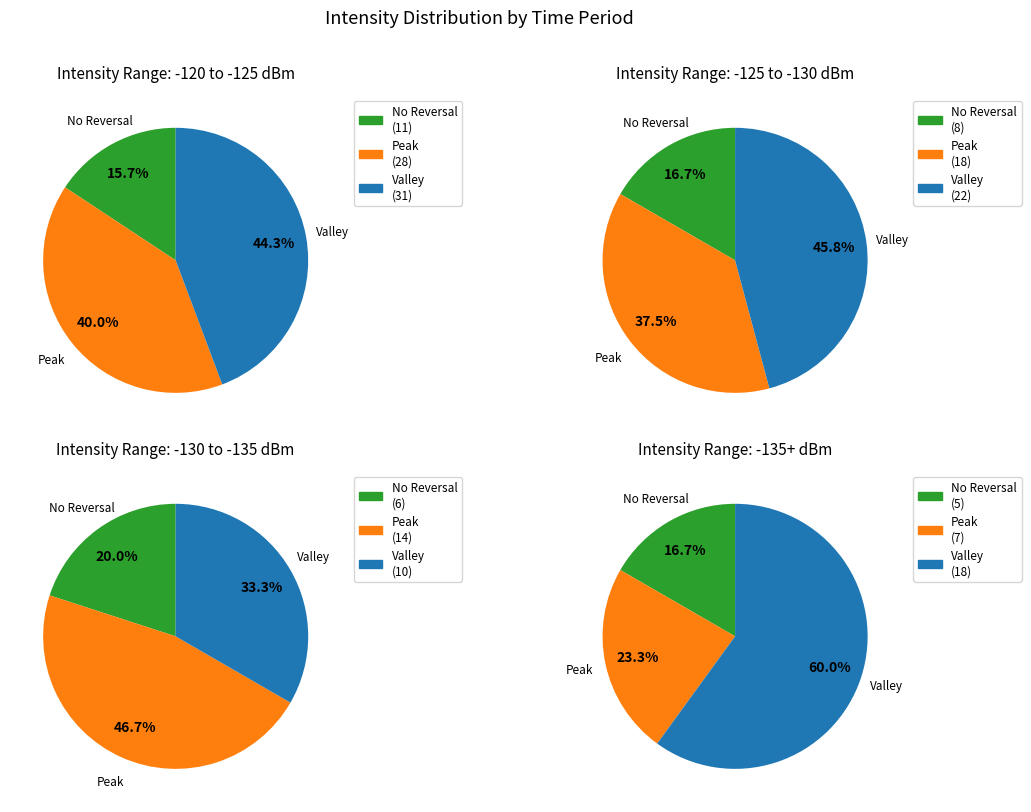

To the nearest percent, what is the combined percentage of 1 and 3?

43%